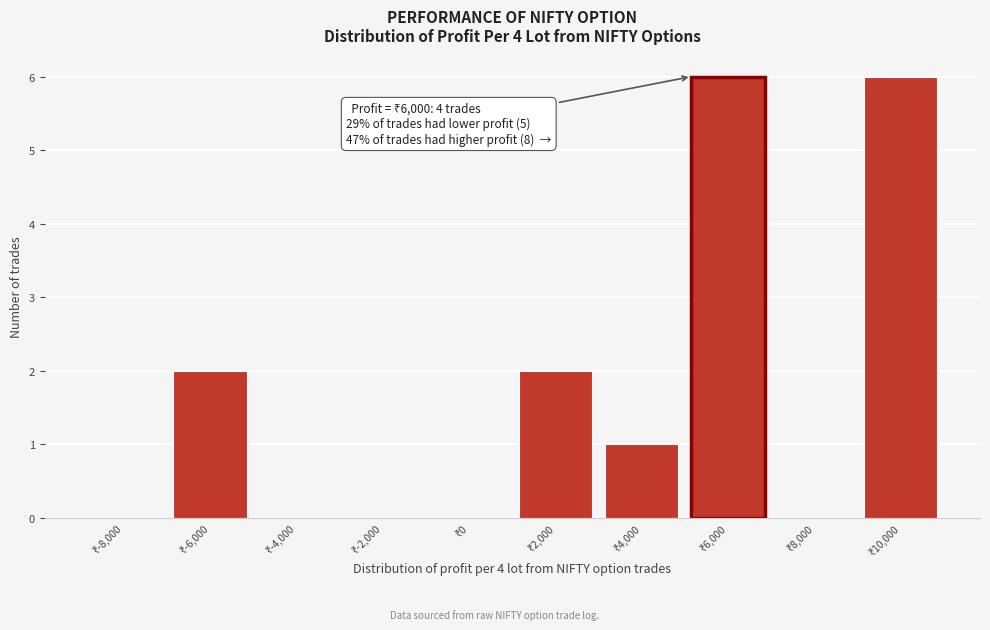

What is the sum of all values?

17